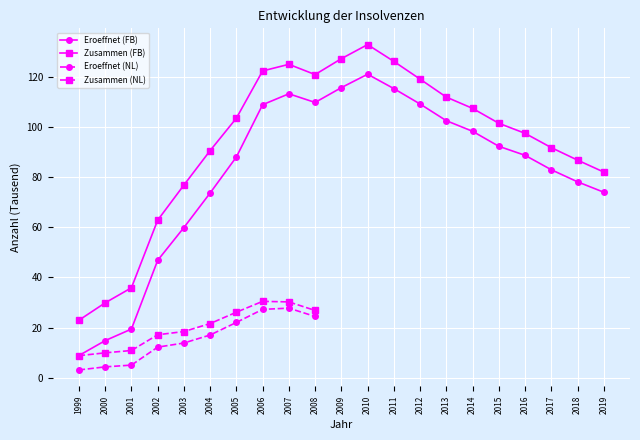

Which label corresponds to the largest value in the chart?

2010